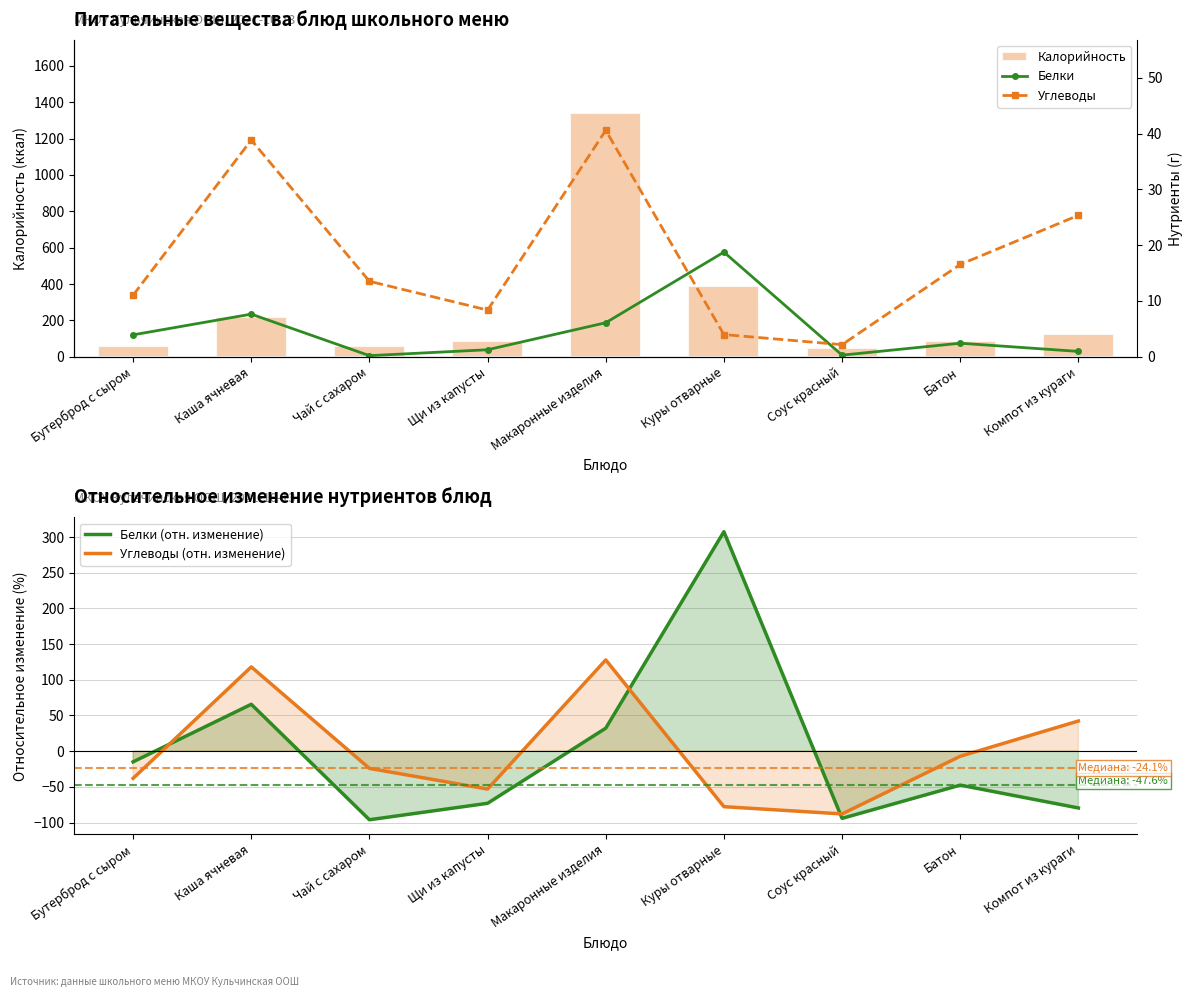

What is the minimum value for Углеводы (отн. изменение)?

-87.9